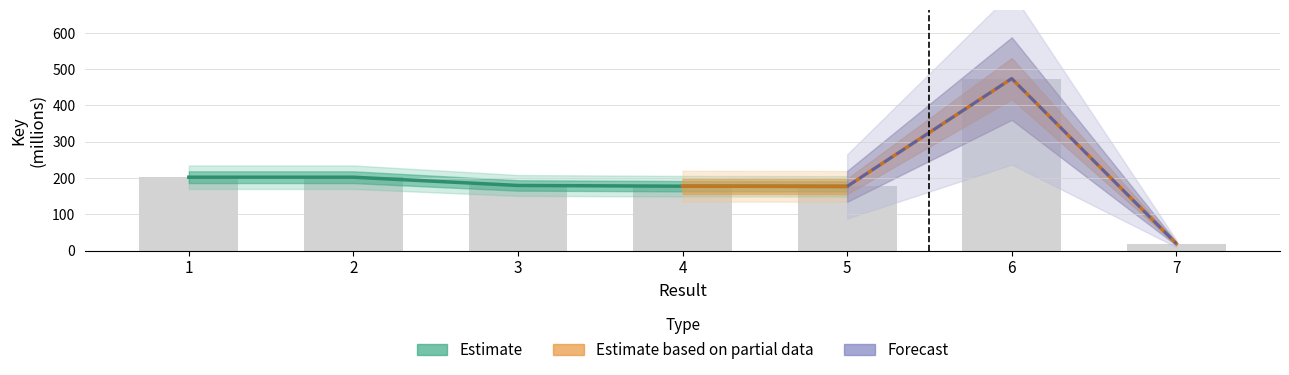

What is the greatest value displayed?

473.9